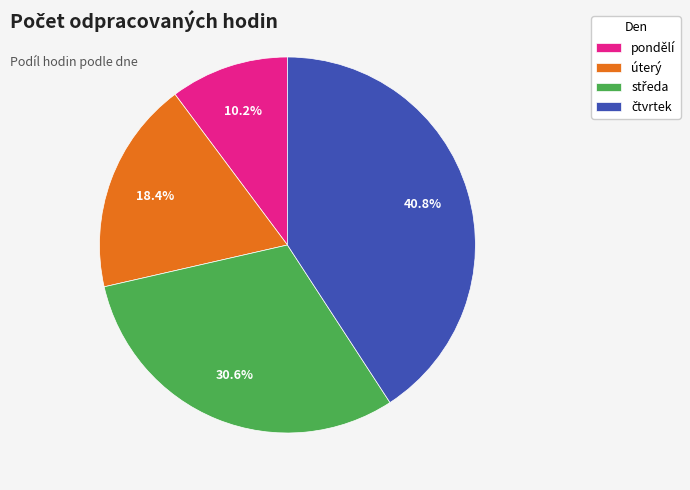

Between pondělí and úterý, which is larger?

úterý